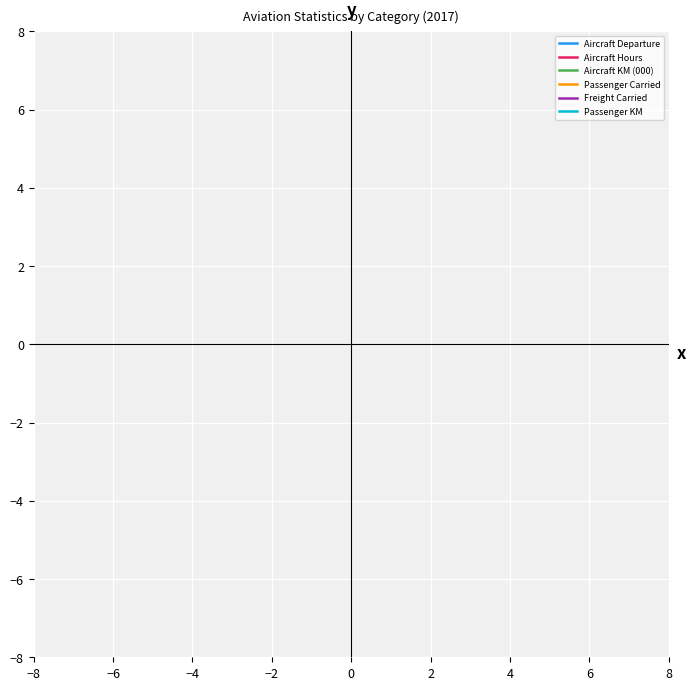

What are all the series names shown in the legend?

Aircraft Departure, Aircraft Hours, Aircraft KM (000), Passenger Carried, Freight Carried, Passenger KM